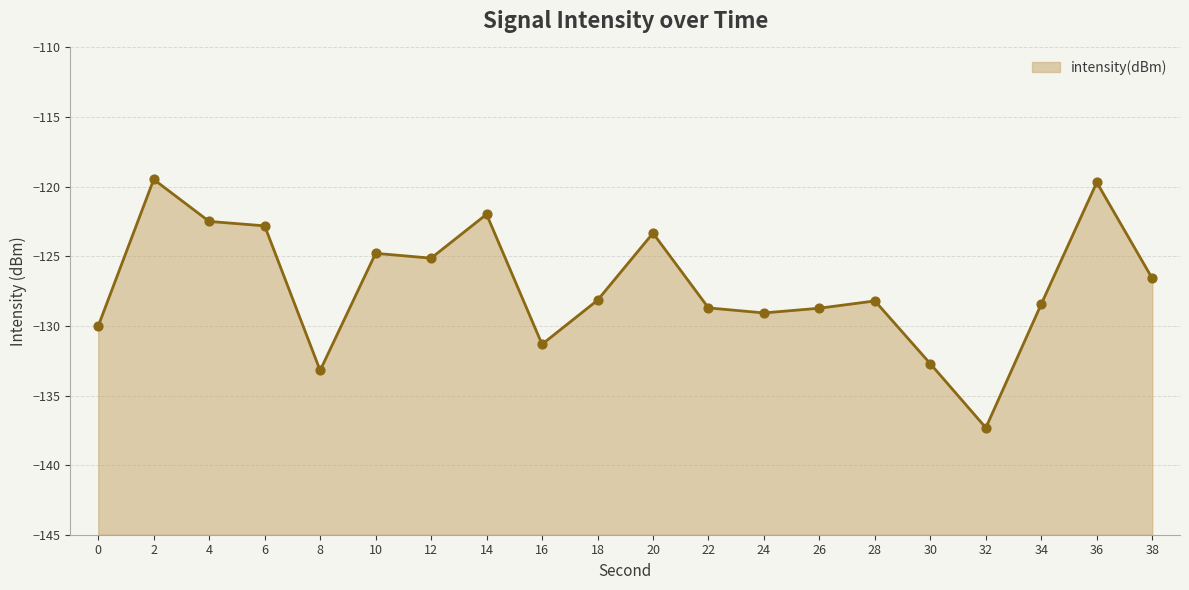

Between 34 and 24, which is larger?

34